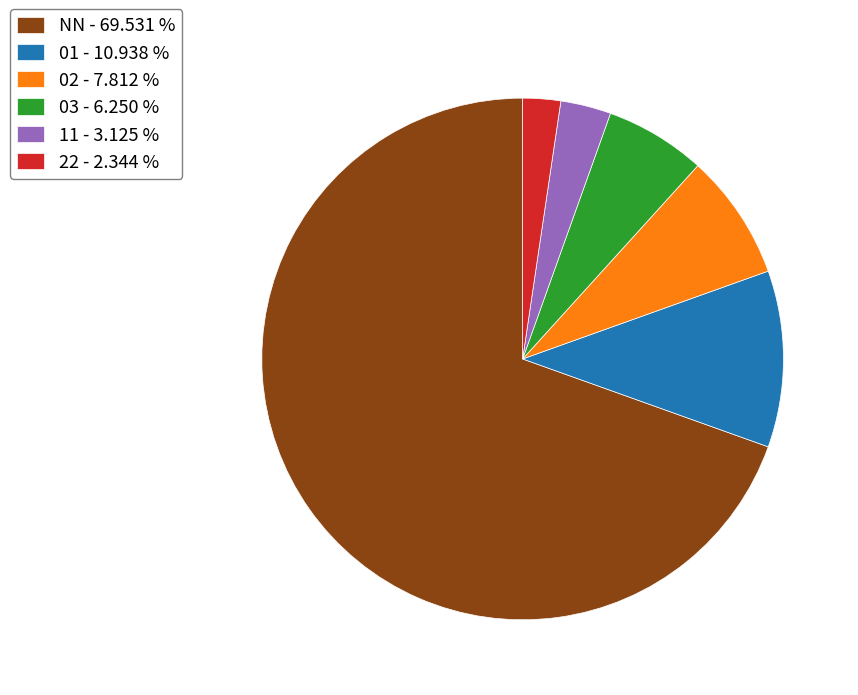

The NN slice represents 70% of the pie. True or false?

True